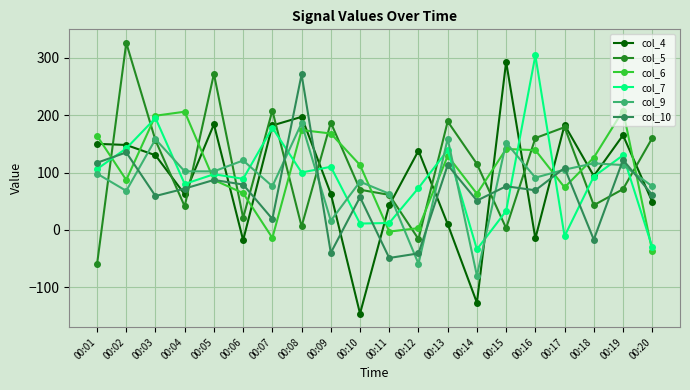

Which series has the largest total across all categories?

col_5